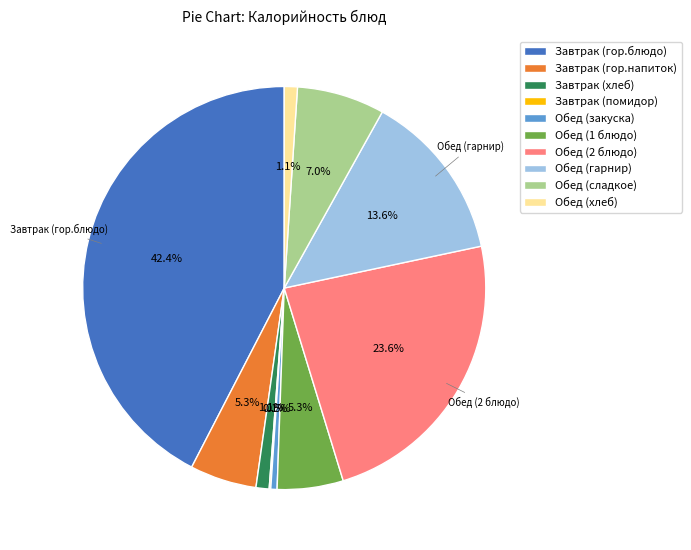

What percentage is the Завтрак (гор.блюдо) slice, to the nearest percent?

42%